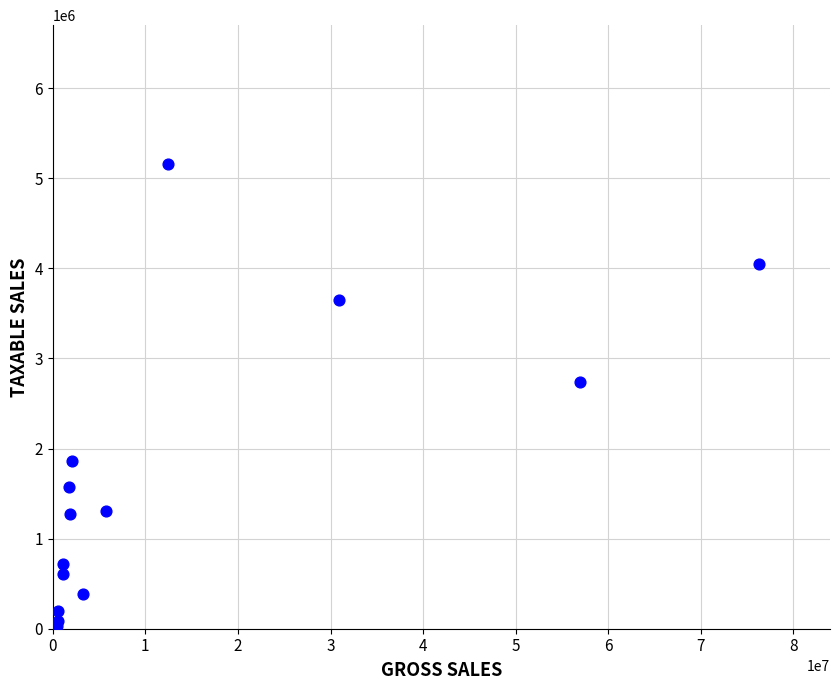

What Y value in the scatter plot is closest to 2590664?

2743665